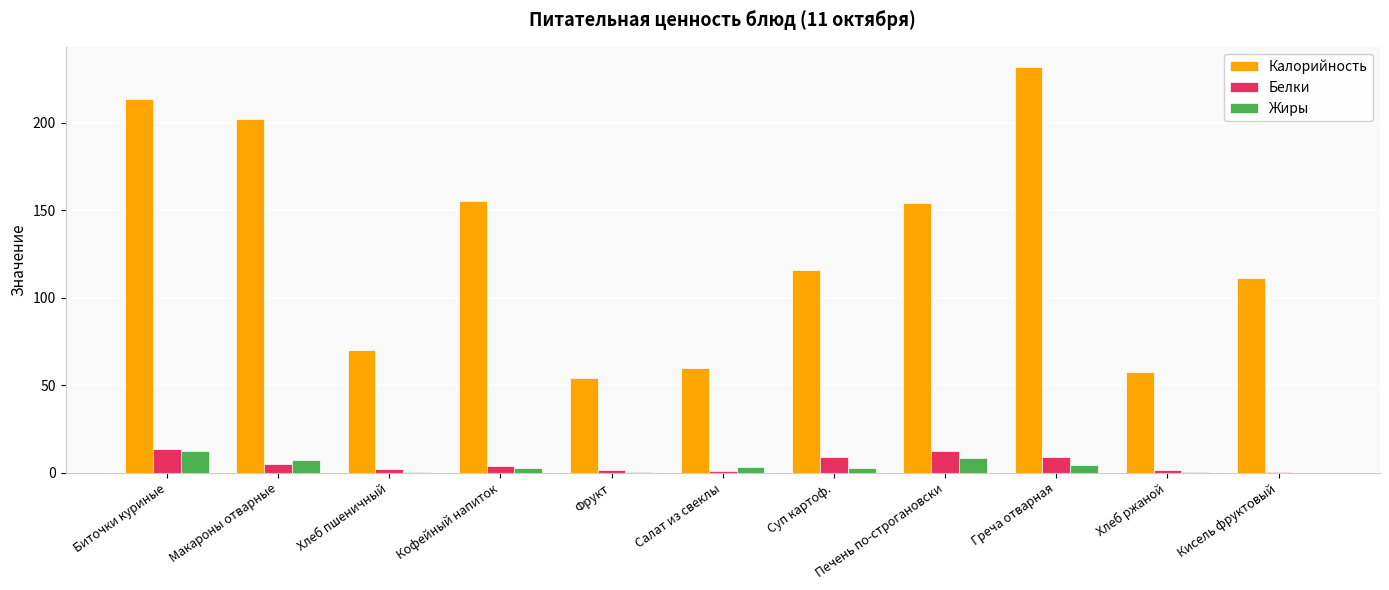

True or false: Жиры has a value of 2.5 at Суп картоф..

True